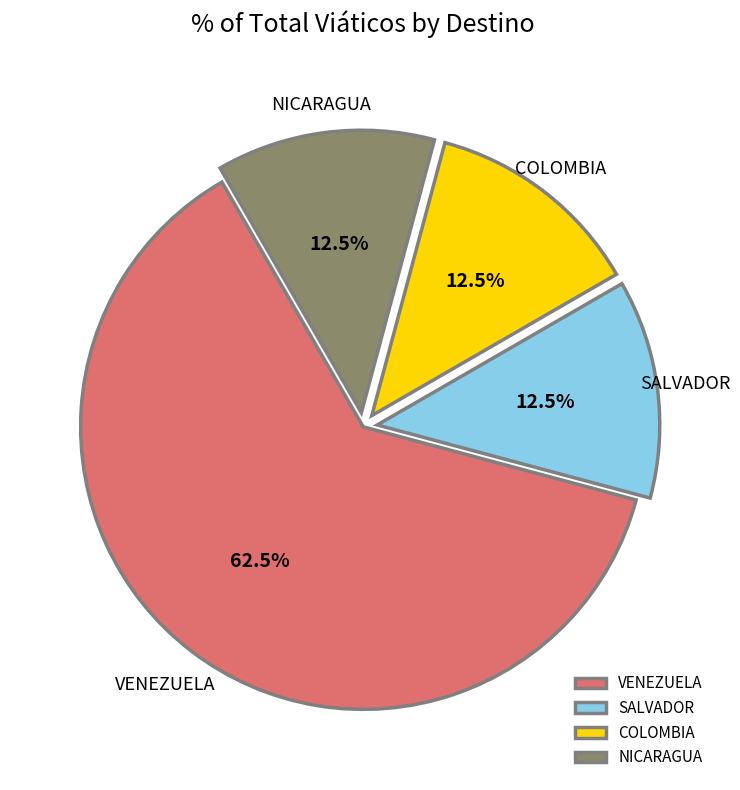

Between SALVADOR and VENEZUELA, which is larger?

VENEZUELA